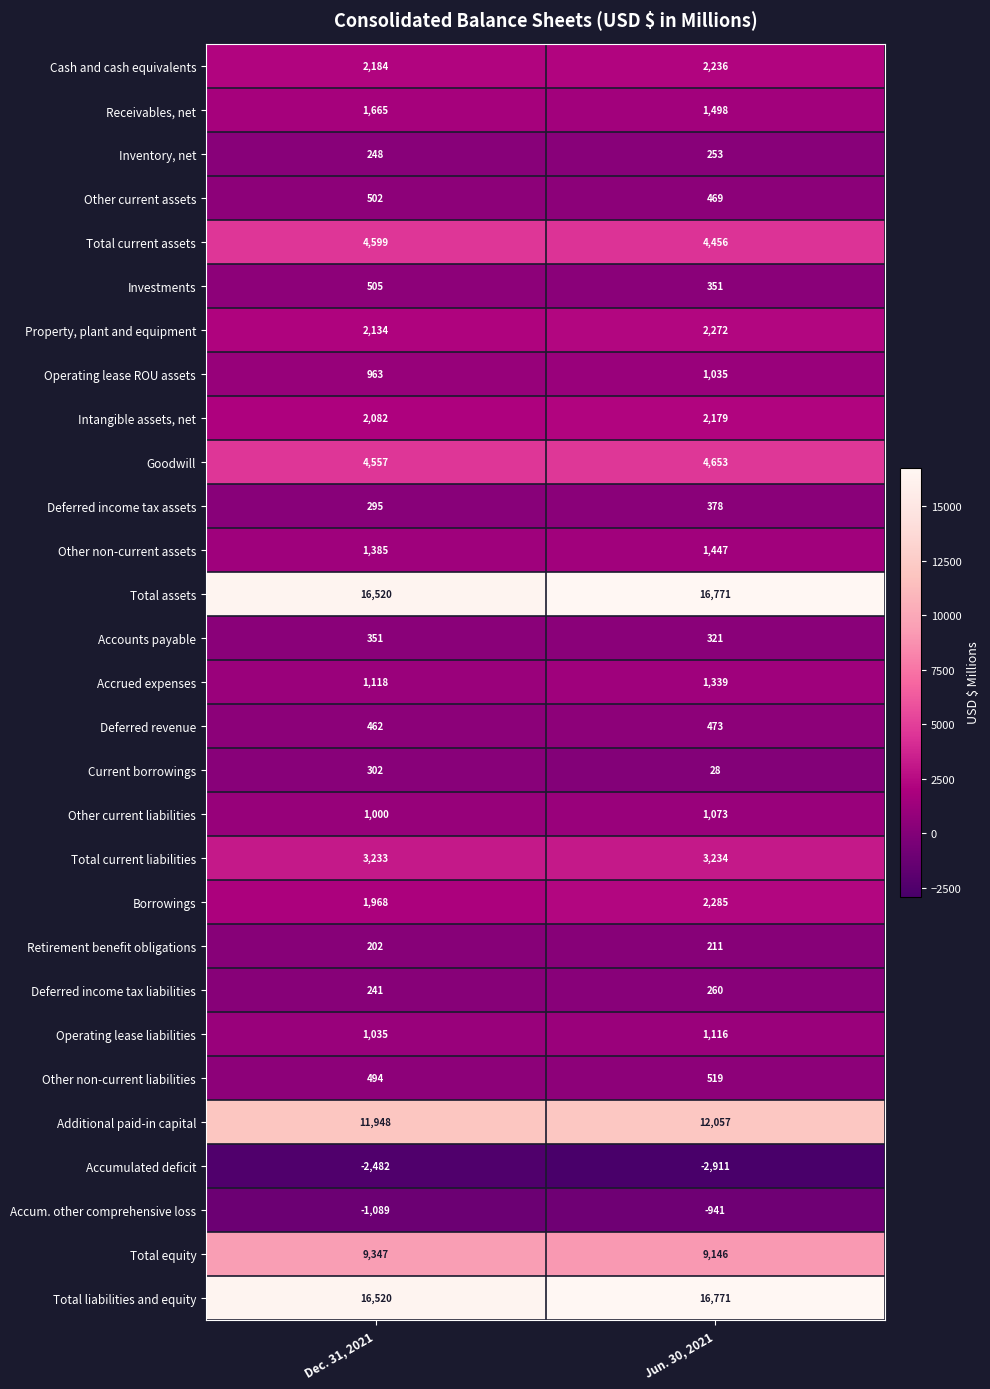

Which category has the lowest value across all series?

Jun. 30, 2021